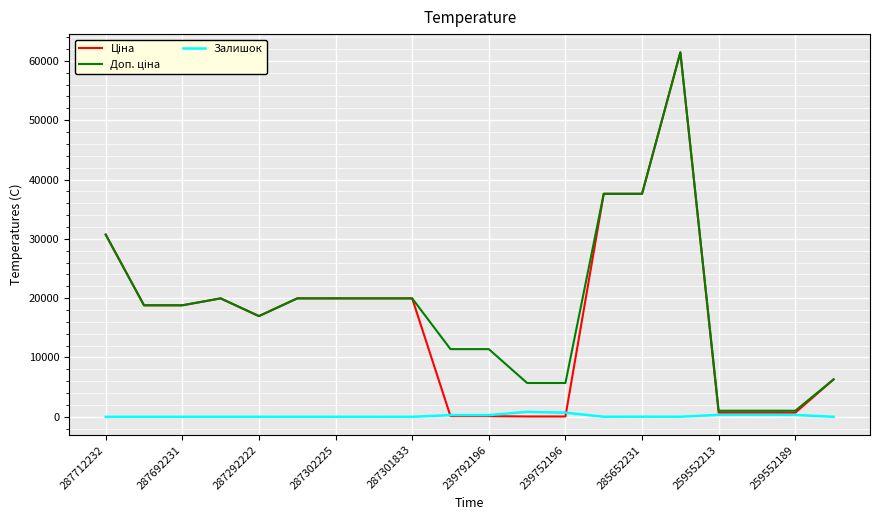

What is the greatest value displayed?

61434.3